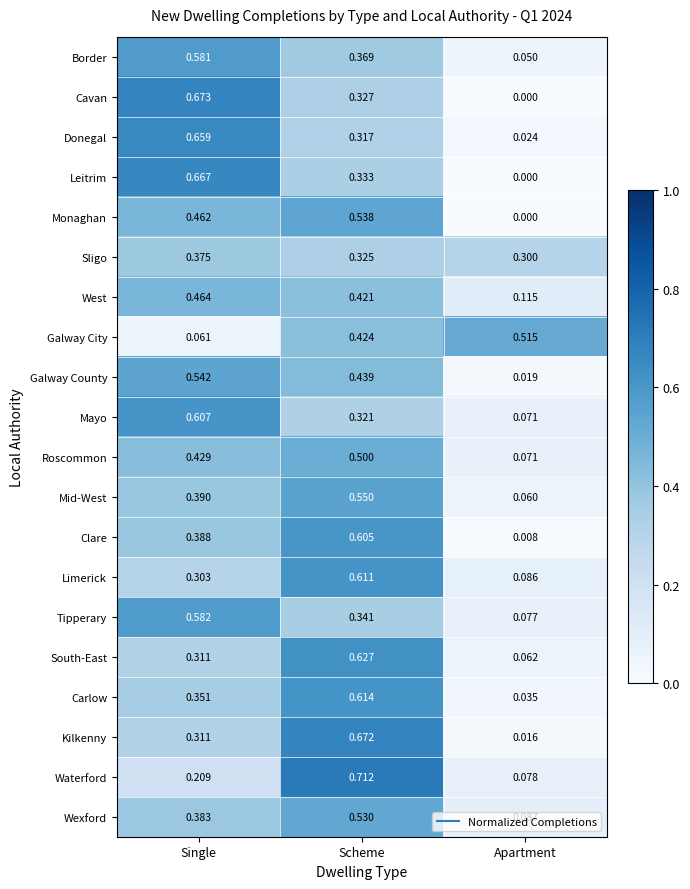

At which category is the sum across all series the highest?

Scheme